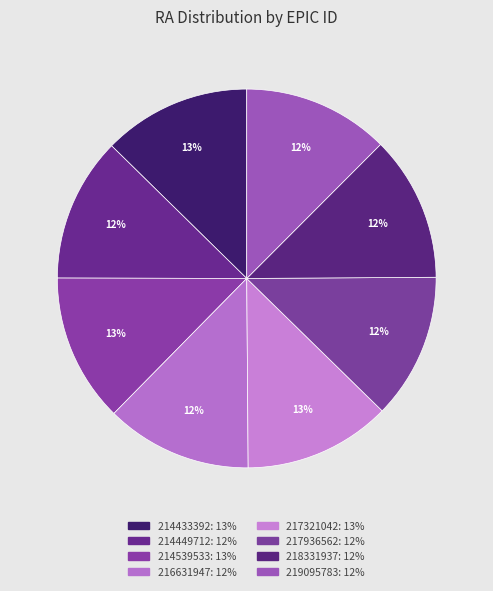

Count the number of slices in the pie.

8